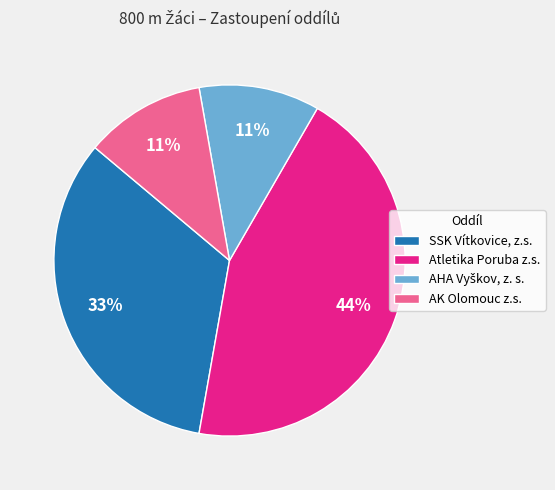

To the nearest percent, what percentage of the pie is SSK Vítkovice, z.s.?

33%